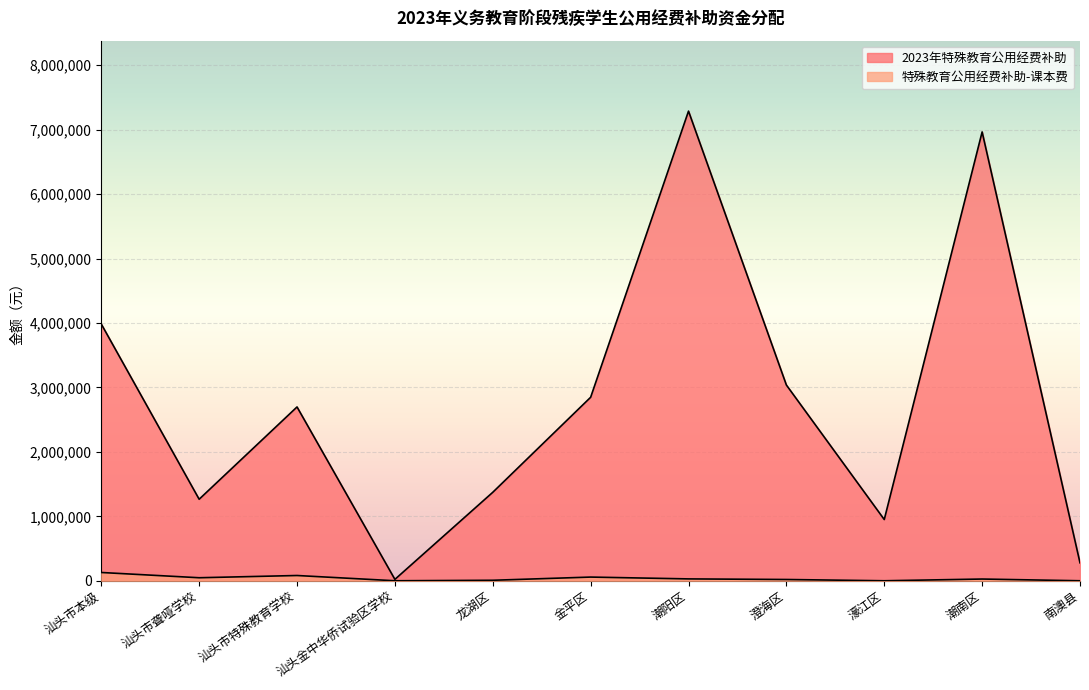

Is it true that 特殊教育公用经费补助-课本费 equals 81558 at 汕头市特殊教育学校?

True